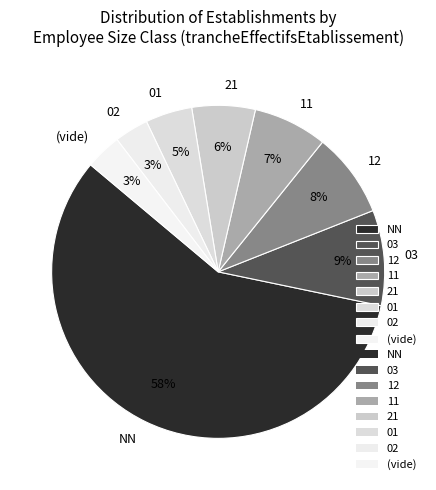

True or false: 01 accounts for 5% of the total.

True